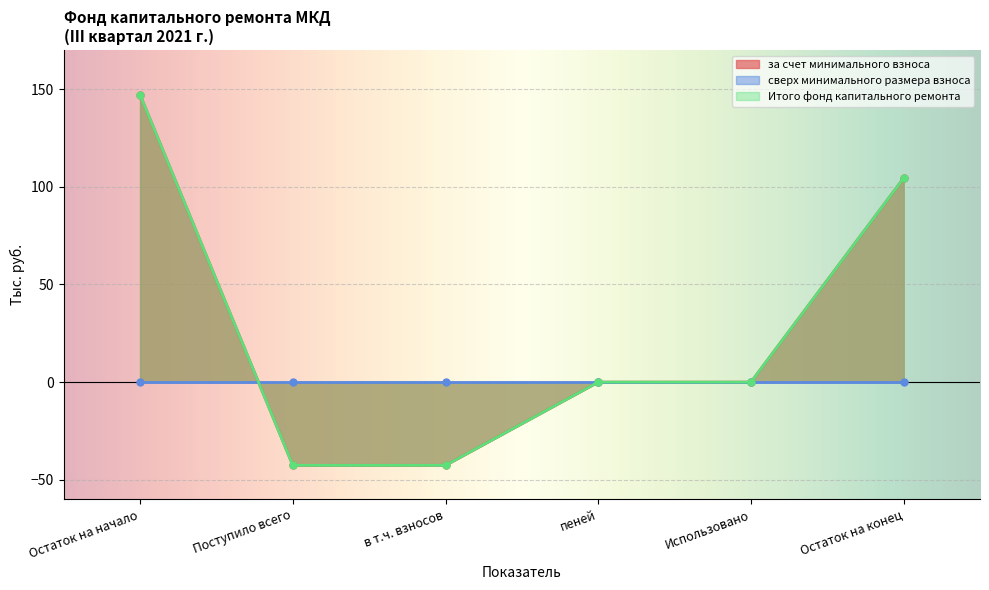

What position from the left is Использовано?

5